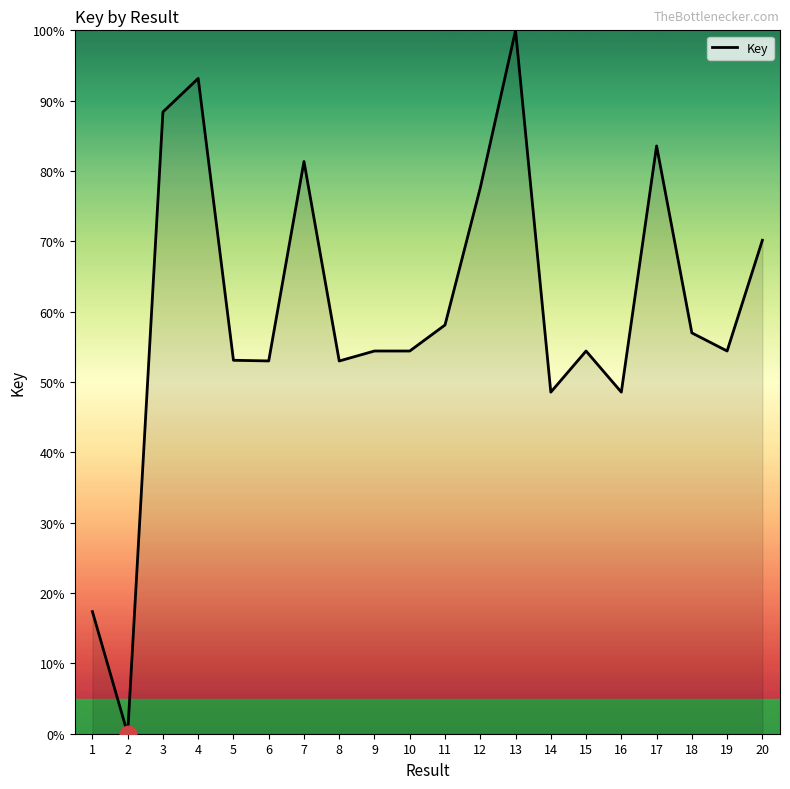

What is the change in value from 7 to 18?

-24.4